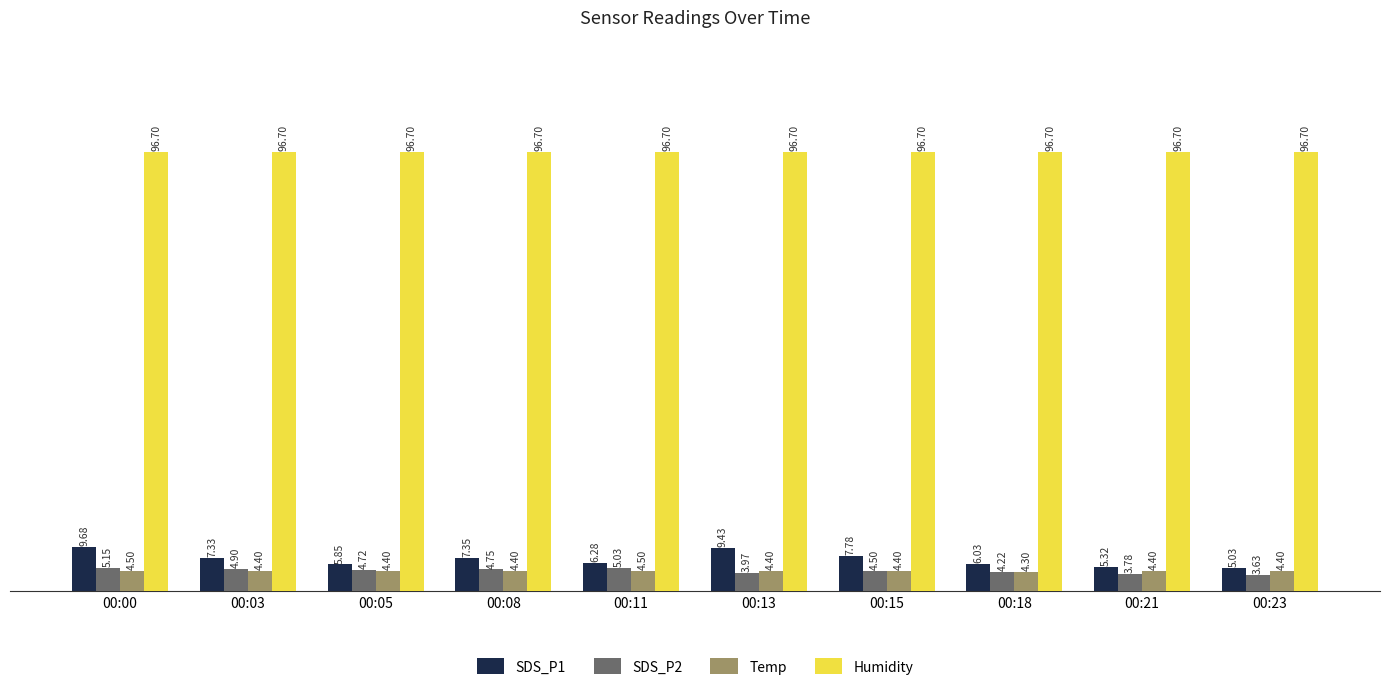

Which series has the largest total across all categories?

Humidity